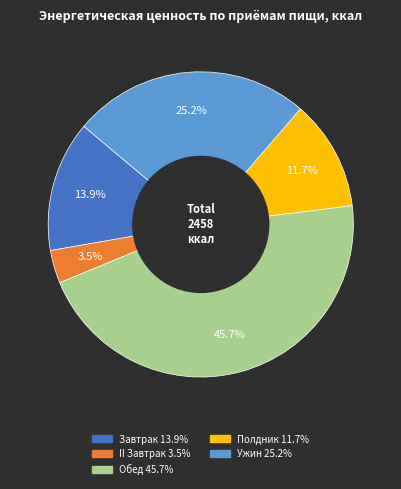

How many slices are in this pie chart?

5